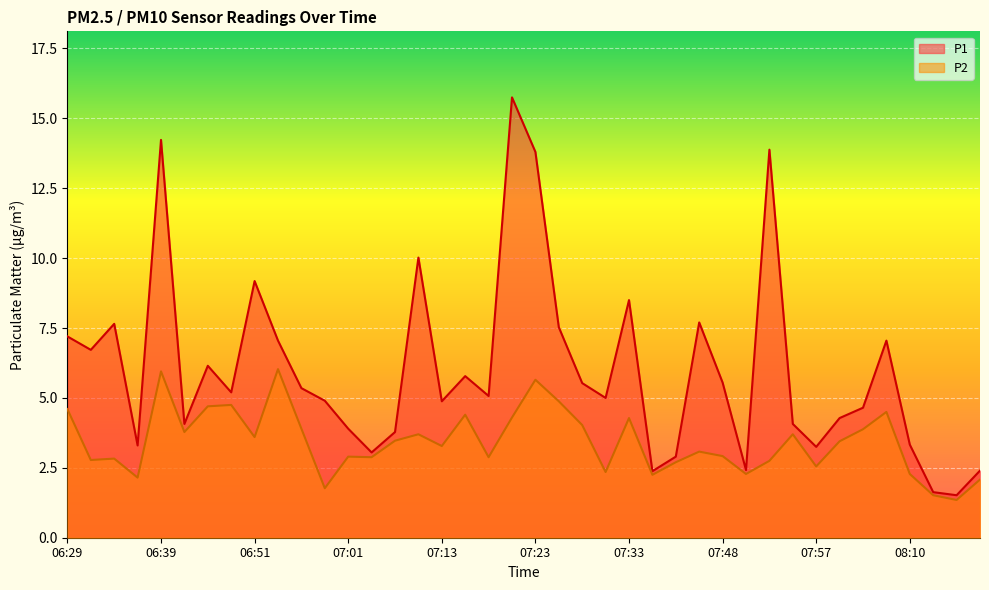

True or false: P2 and P1 intersect in this chart.

False